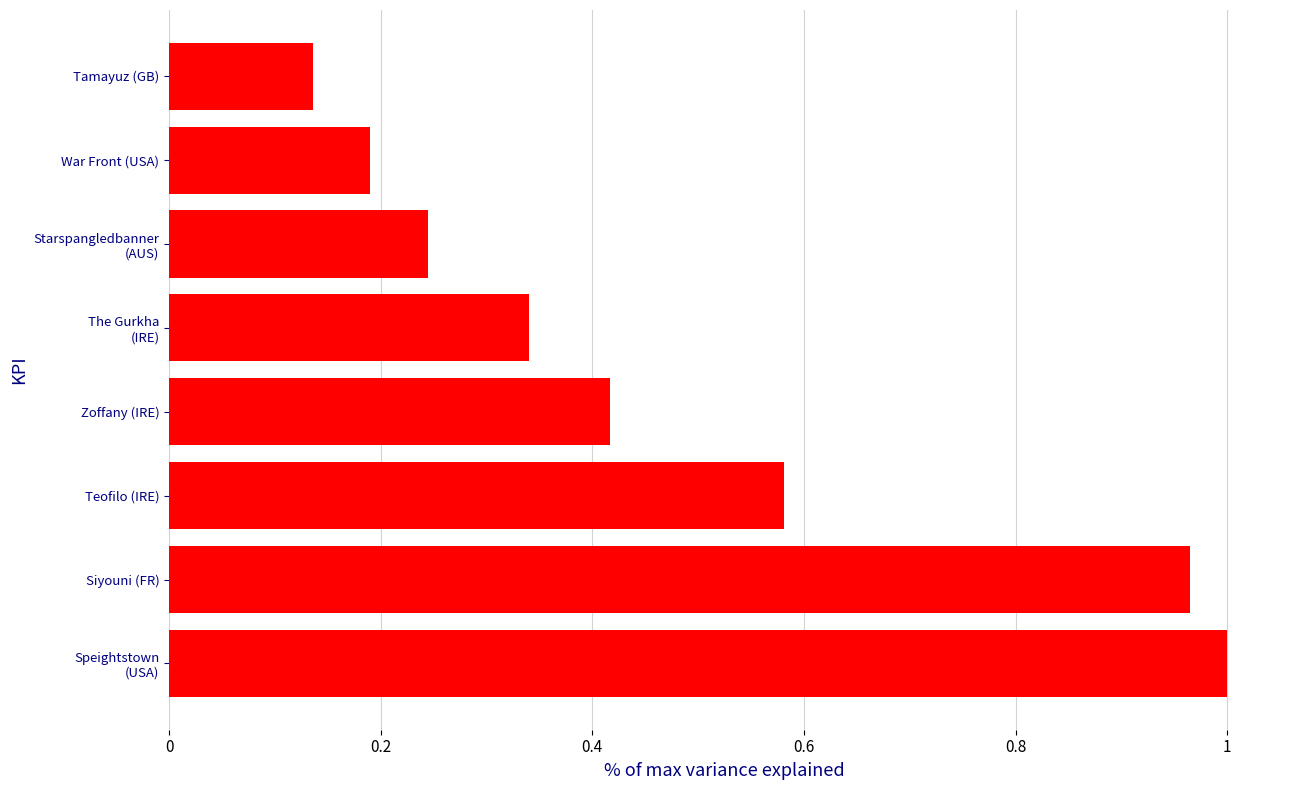

What is the difference between the second highest and second lowest values?

0.8